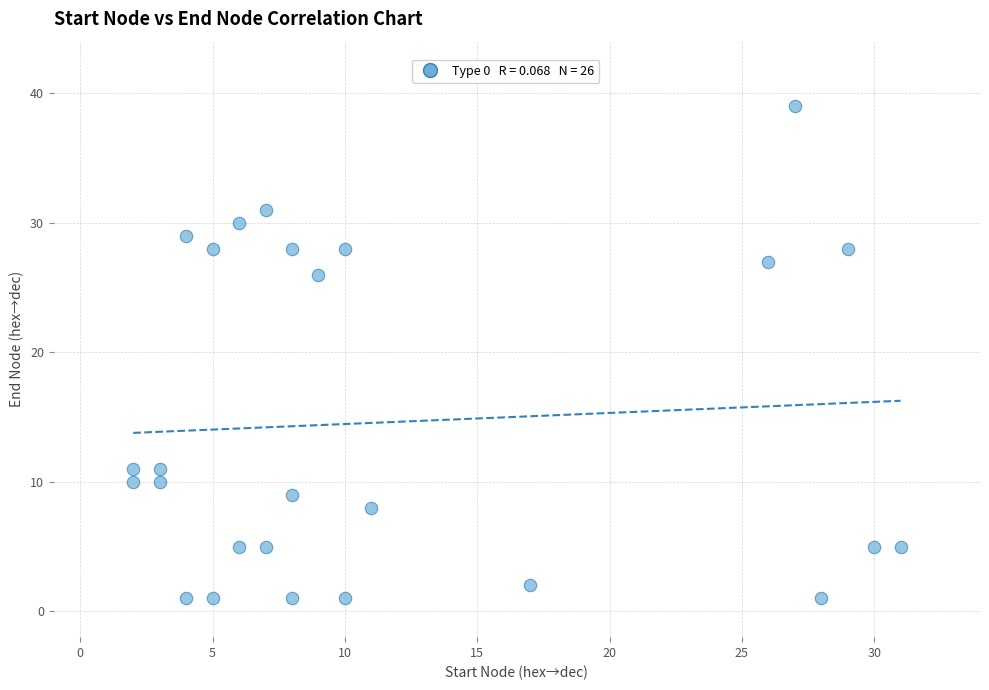

What is the range of Y values (max minus min)?

38